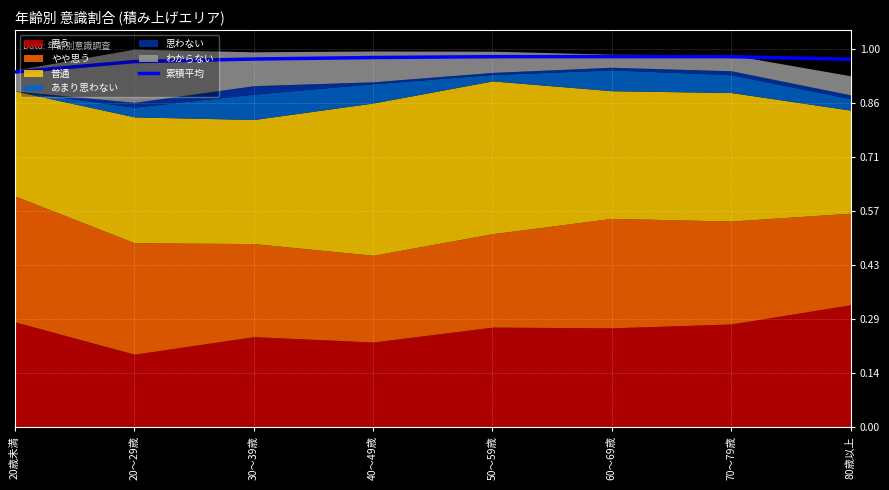

The 累積平均 series shows 1.5 at 60～69歳. True or false?

False